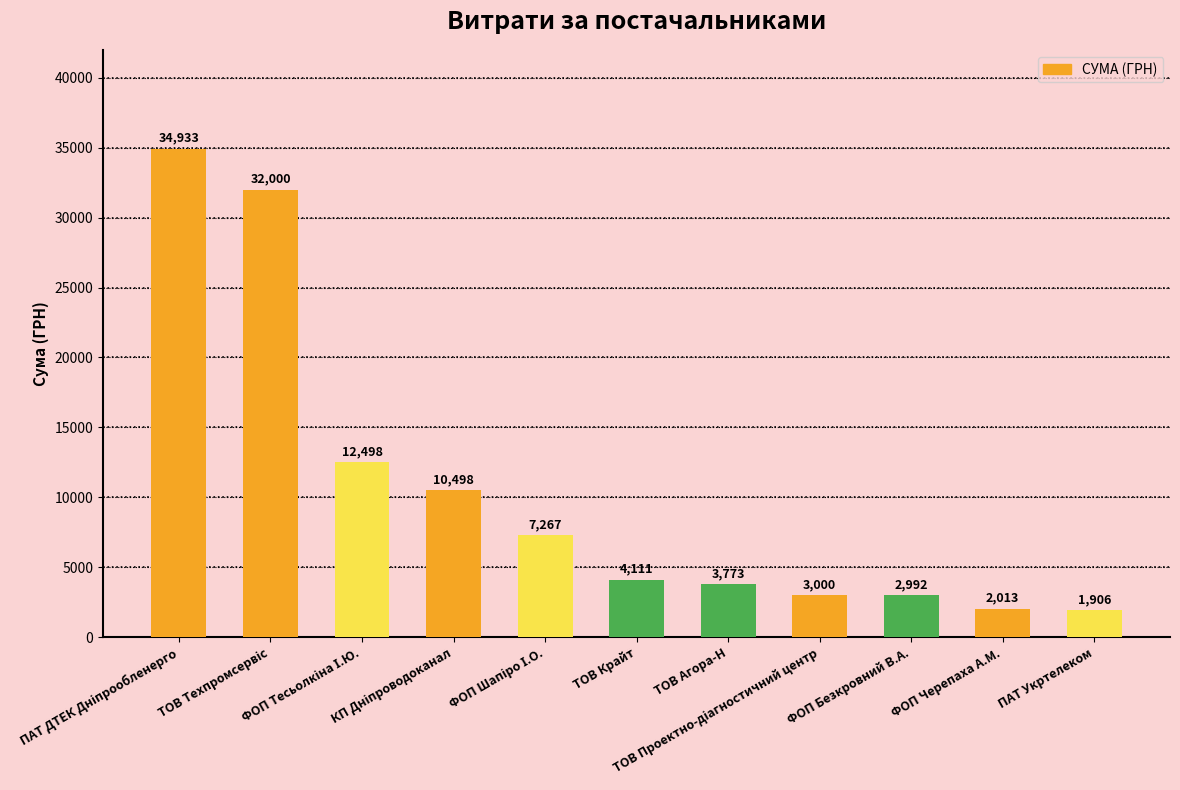

What is the difference between the second highest and minimum values?

30094.0